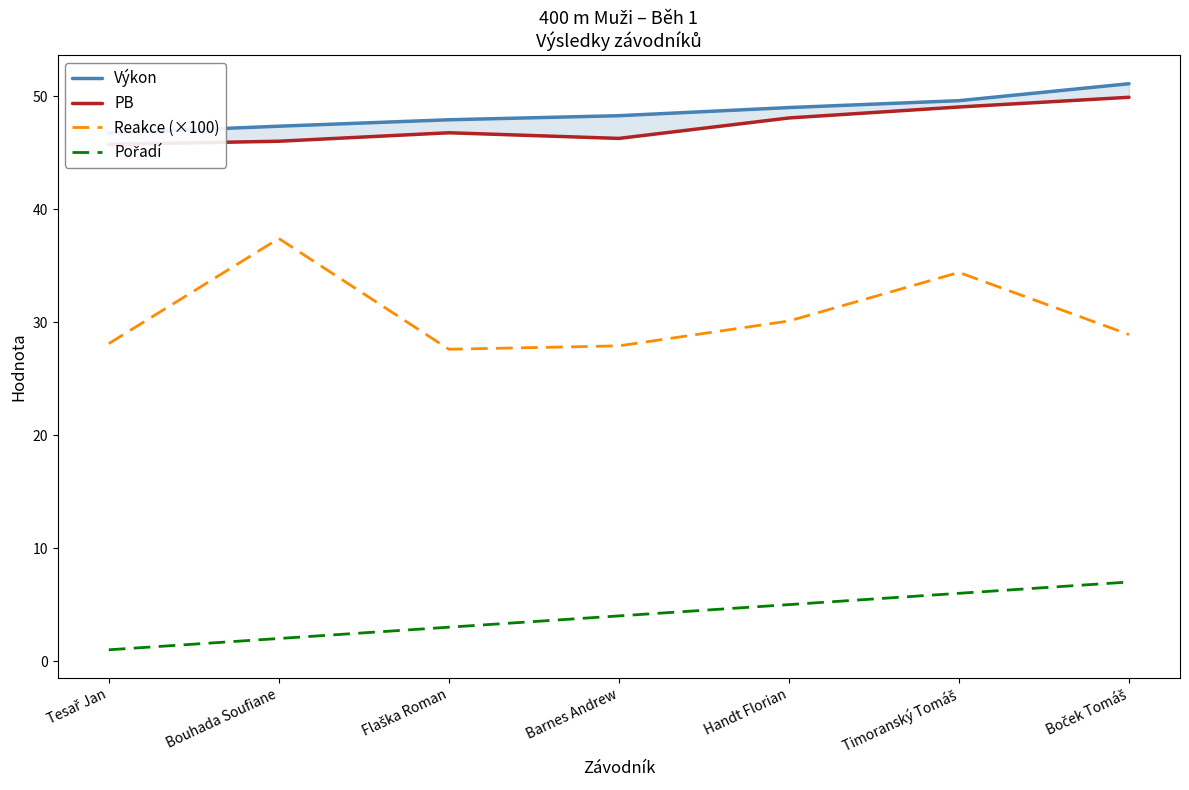

What is the spread (max minus min) of values at Handt Florian?

44.0